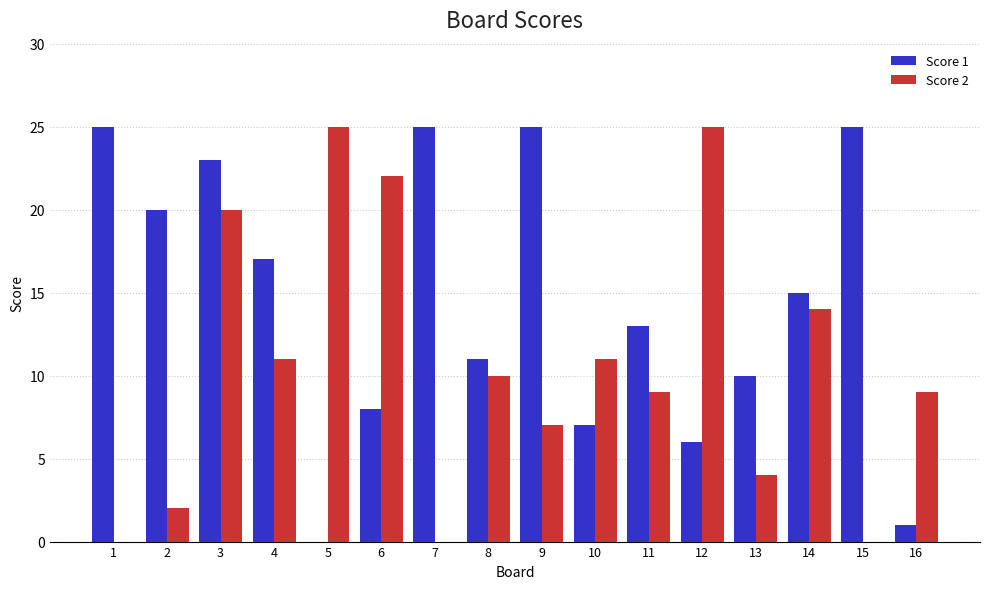

Which series has the largest total across all categories?

Score 1